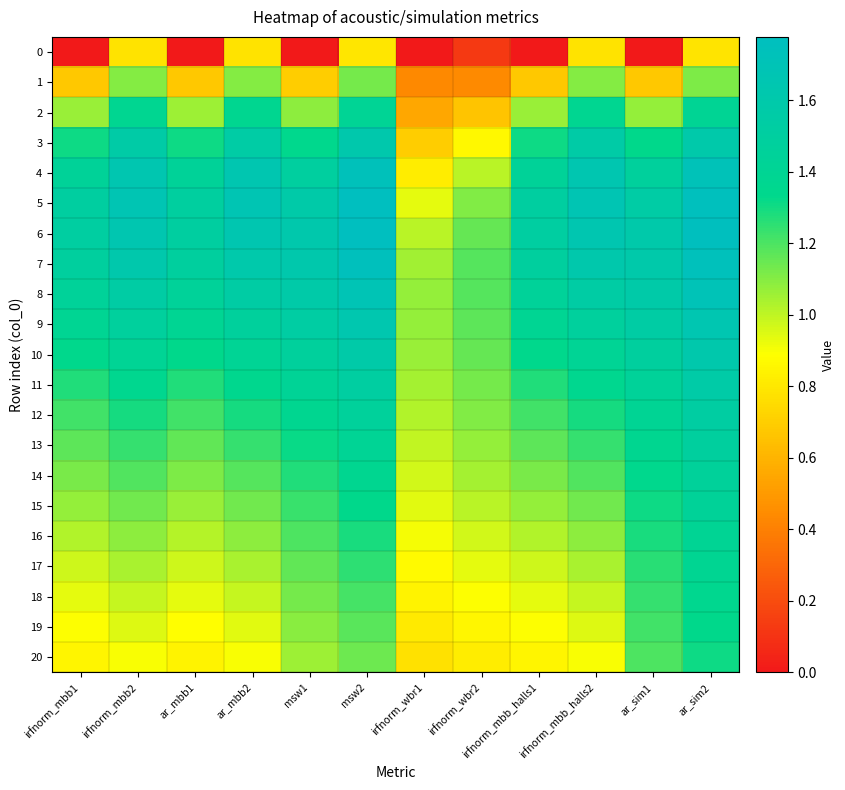

Reading left to right, what are all the values shown in this chart?

0: irfnorm_mbb1=0.0	irfnorm_mbb2=0.8	ar_mbb1=0.0	ar_mbb2=0.8	msw1=0.0	msw2=0.8	irfnorm_wbr1=0.0	irfnorm_wbr2=0.1	irfnorm_mbb_halls1=0.0	irfnorm_mbb_halls2=0.8	ar_sim1=0.0	ar_sim2=0.8
1: irfnorm_mbb1=0.7	irfnorm_mbb2=1.1	ar_mbb1=0.7	ar_mbb2=1.1	msw1=0.7	msw2=1.1	irfnorm_wbr1=0.4	irfnorm_wbr2=0.4	irfnorm_mbb_halls1=0.7	irfnorm_mbb_halls2=1.1	ar_sim1=0.7	ar_sim2=1.1
2: irfnorm_mbb1=1.1	irfnorm_mbb2=1.4	ar_mbb1=1.1	ar_mbb2=1.4	msw1=1.1	msw2=1.4	irfnorm_wbr1=0.6	irfnorm_wbr2=0.7	irfnorm_mbb_halls1=1.1	irfnorm_mbb_halls2=1.4	ar_sim1=1.1	ar_sim2=1.4
3: irfnorm_mbb1=1.3	irfnorm_mbb2=1.6	ar_mbb1=1.3	ar_mbb2=1.6	msw1=1.3	msw2=1.6	irfnorm_wbr1=0.7	irfnorm_wbr2=0.9	irfnorm_mbb_halls1=1.3	irfnorm_mbb_halls2=1.6	ar_sim1=1.3	ar_sim2=1.6
4: irfnorm_mbb1=1.4	irfnorm_mbb2=1.6	ar_mbb1=1.4	ar_mbb2=1.6	msw1=1.5	msw2=1.7	irfnorm_wbr1=0.8	irfnorm_wbr2=1.0	irfnorm_mbb_halls1=1.4	irfnorm_mbb_halls2=1.6	ar_sim1=1.5	ar_sim2=1.7
5: irfnorm_mbb1=1.5	irfnorm_mbb2=1.7	ar_mbb1=1.5	ar_mbb2=1.7	msw1=1.6	msw2=1.8	irfnorm_wbr1=0.9	irfnorm_wbr2=1.1	irfnorm_mbb_halls1=1.5	irfnorm_mbb_halls2=1.7	ar_sim1=1.6	ar_sim2=1.8
6: irfnorm_mbb1=1.5	irfnorm_mbb2=1.7	ar_mbb1=1.5	ar_mbb2=1.6	msw1=1.6	msw2=1.8	irfnorm_wbr1=1.0	irfnorm_wbr2=1.2	irfnorm_mbb_halls1=1.5	irfnorm_mbb_halls2=1.7	ar_sim1=1.6	ar_sim2=1.8
7: irfnorm_mbb1=1.5	irfnorm_mbb2=1.6	ar_mbb1=1.5	ar_mbb2=1.6	msw1=1.6	msw2=1.7	irfnorm_wbr1=1.1	irfnorm_wbr2=1.2	irfnorm_mbb_halls1=1.5	irfnorm_mbb_halls2=1.6	ar_sim1=1.6	ar_sim2=1.7
8: irfnorm_mbb1=1.4	irfnorm_mbb2=1.5	ar_mbb1=1.4	ar_mbb2=1.5	msw1=1.6	msw2=1.7	irfnorm_wbr1=1.1	irfnorm_wbr2=1.2	irfnorm_mbb_halls1=1.4	irfnorm_mbb_halls2=1.5	ar_sim1=1.6	ar_sim2=1.7
9: irfnorm_mbb1=1.4	irfnorm_mbb2=1.5	ar_mbb1=1.4	ar_mbb2=1.5	msw1=1.5	msw2=1.6	irfnorm_wbr1=1.1	irfnorm_wbr2=1.2	irfnorm_mbb_halls1=1.4	irfnorm_mbb_halls2=1.5	ar_sim1=1.5	ar_sim2=1.7
10: irfnorm_mbb1=1.3	irfnorm_mbb2=1.4	ar_mbb1=1.3	ar_mbb2=1.4	msw1=1.5	msw2=1.6	irfnorm_wbr1=1.1	irfnorm_wbr2=1.2	irfnorm_mbb_halls1=1.3	irfnorm_mbb_halls2=1.4	ar_sim1=1.5	ar_sim2=1.6
11: irfnorm_mbb1=1.3	irfnorm_mbb2=1.4	ar_mbb1=1.3	ar_mbb2=1.4	msw1=1.4	msw2=1.5	irfnorm_wbr1=1.0	irfnorm_wbr2=1.1	irfnorm_mbb_halls1=1.3	irfnorm_mbb_halls2=1.4	ar_sim1=1.4	ar_sim2=1.6
12: irfnorm_mbb1=1.2	irfnorm_mbb2=1.3	ar_mbb1=1.2	ar_mbb2=1.3	msw1=1.4	msw2=1.5	irfnorm_wbr1=1.0	irfnorm_wbr2=1.1	irfnorm_mbb_halls1=1.2	irfnorm_mbb_halls2=1.3	ar_sim1=1.4	ar_sim2=1.5
13: irfnorm_mbb1=1.2	irfnorm_mbb2=1.2	ar_mbb1=1.2	ar_mbb2=1.2	msw1=1.3	msw2=1.4	irfnorm_wbr1=1.0	irfnorm_wbr2=1.1	irfnorm_mbb_halls1=1.2	irfnorm_mbb_halls2=1.2	ar_sim1=1.4	ar_sim2=1.5
14: irfnorm_mbb1=1.1	irfnorm_mbb2=1.2	ar_mbb1=1.1	ar_mbb2=1.2	msw1=1.3	msw2=1.4	irfnorm_wbr1=1.0	irfnorm_wbr2=1.0	irfnorm_mbb_halls1=1.1	irfnorm_mbb_halls2=1.2	ar_sim1=1.3	ar_sim2=1.5
15: irfnorm_mbb1=1.1	irfnorm_mbb2=1.1	ar_mbb1=1.1	ar_mbb2=1.1	msw1=1.2	msw2=1.3	irfnorm_wbr1=0.9	irfnorm_wbr2=1.0	irfnorm_mbb_halls1=1.1	irfnorm_mbb_halls2=1.1	ar_sim1=1.3	ar_sim2=1.4
16: irfnorm_mbb1=1.0	irfnorm_mbb2=1.1	ar_mbb1=1.0	ar_mbb2=1.1	msw1=1.2	msw2=1.3	irfnorm_wbr1=0.9	irfnorm_wbr2=1.0	irfnorm_mbb_halls1=1.0	irfnorm_mbb_halls2=1.1	ar_sim1=1.3	ar_sim2=1.4
17: irfnorm_mbb1=1.0	irfnorm_mbb2=1.0	ar_mbb1=1.0	ar_mbb2=1.0	msw1=1.2	msw2=1.3	irfnorm_wbr1=0.9	irfnorm_wbr2=0.9	irfnorm_mbb_halls1=1.0	irfnorm_mbb_halls2=1.0	ar_sim1=1.3	ar_sim2=1.4
18: irfnorm_mbb1=0.9	irfnorm_mbb2=1.0	ar_mbb1=0.9	ar_mbb2=1.0	msw1=1.1	msw2=1.2	irfnorm_wbr1=0.8	irfnorm_wbr2=0.9	irfnorm_mbb_halls1=0.9	irfnorm_mbb_halls2=1.0	ar_sim1=1.2	ar_sim2=1.4
19: irfnorm_mbb1=0.9	irfnorm_mbb2=0.9	ar_mbb1=0.9	ar_mbb2=0.9	msw1=1.1	msw2=1.2	irfnorm_wbr1=0.8	irfnorm_wbr2=0.9	irfnorm_mbb_halls1=0.9	irfnorm_mbb_halls2=0.9	ar_sim1=1.2	ar_sim2=1.3
20: irfnorm_mbb1=0.8	irfnorm_mbb2=0.9	ar_mbb1=0.8	ar_mbb2=0.9	msw1=1.1	msw2=1.1	irfnorm_wbr1=0.8	irfnorm_wbr2=0.8	irfnorm_mbb_halls1=0.8	irfnorm_mbb_halls2=0.9	ar_sim1=1.2	ar_sim2=1.3